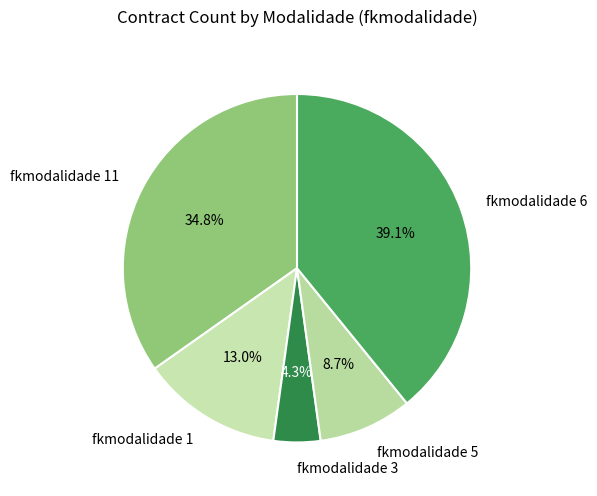

How many slices are in this pie chart?

5